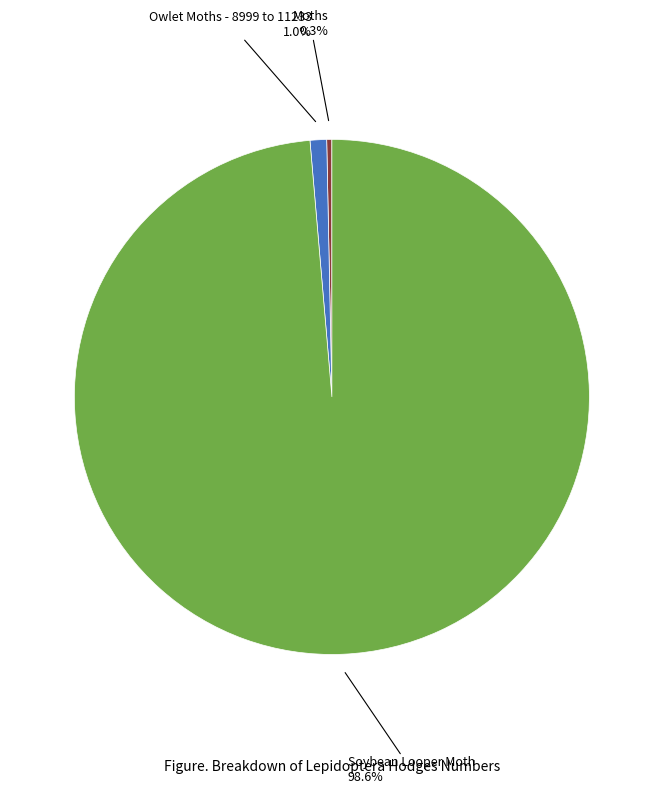

What percentage is the Owlet Moths - 8999 to 11233 slice, to the nearest percent?

1%